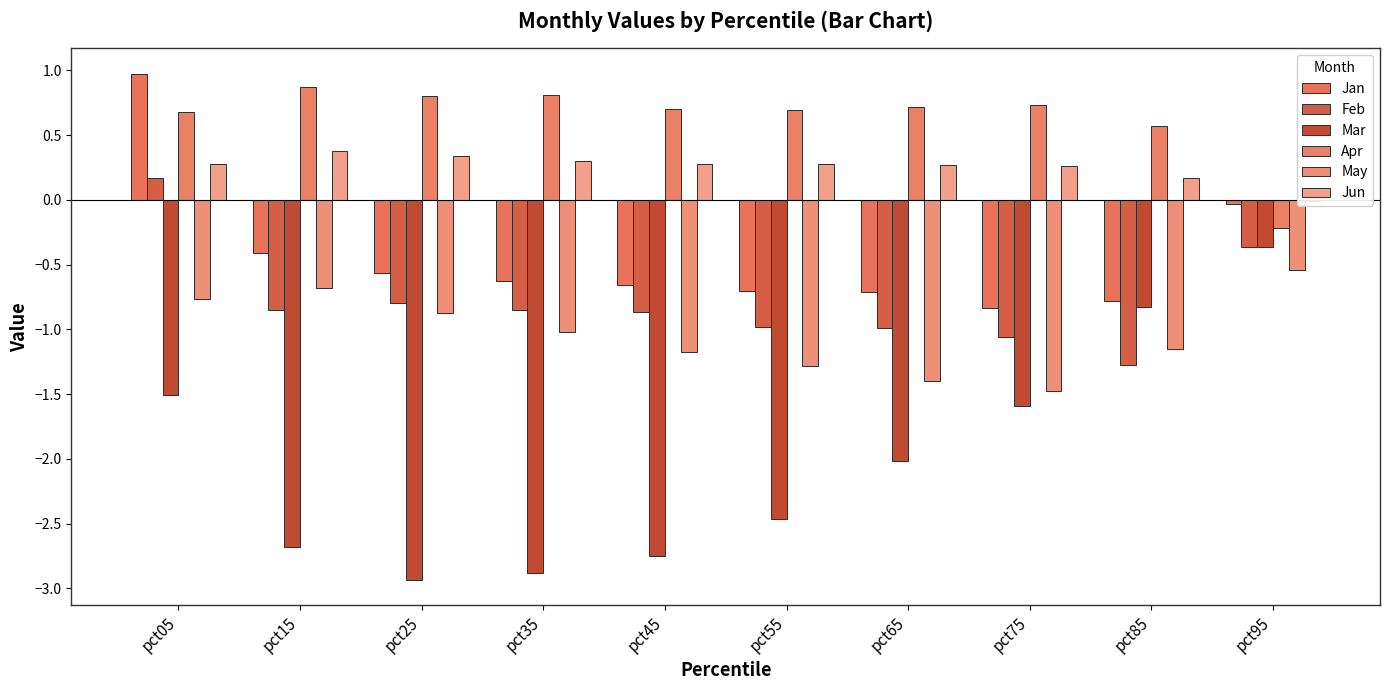

What is the value of the Mar bar at the 4th from the left?

-2.9